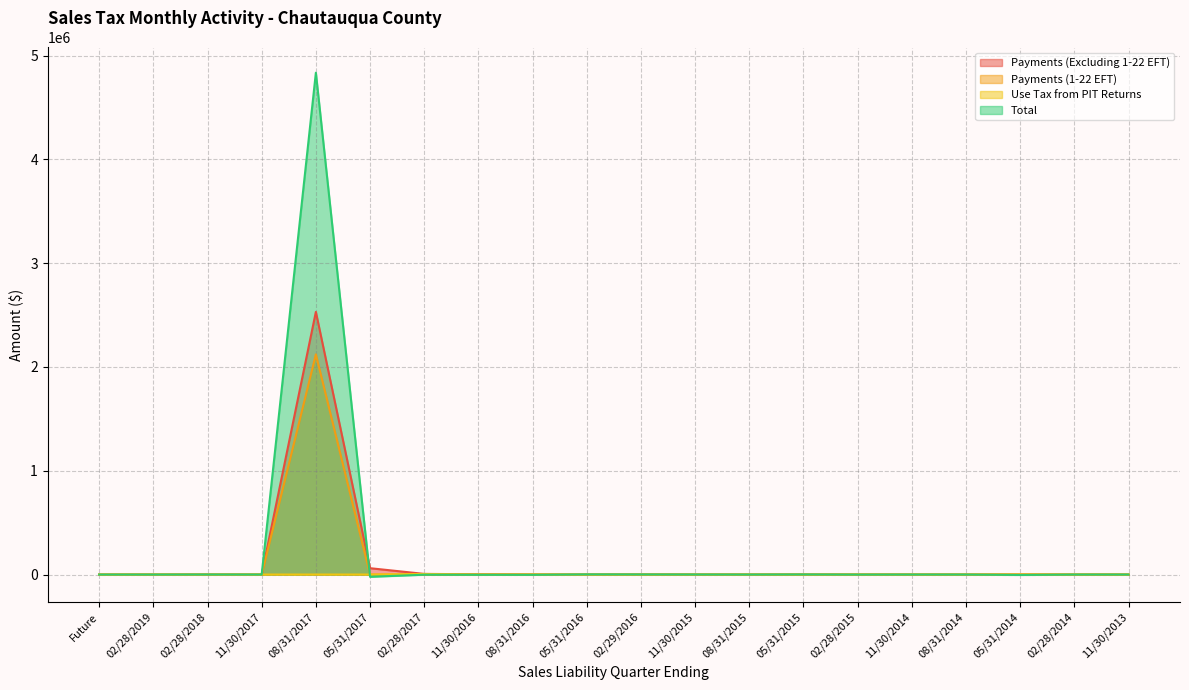

Reading left to right, extract all data points from this chart.

Payments (Excluding 1-22 EFT): 0.0	0.0	721.0	0.0	2530458.2	61216.9	6144.0	2670.1	676.7	466.7	1428.1	515.2	212.9	970.8	189.8	135.1	118.6	267.3	62.7	37.9
Payments (1-22 EFT): 0.0	0.0	0.0	0.0	2121229.5	254.7	40.7	0.0	0.0	0.0	0.0	0.0	0.0	0.0	0.0	0.0	0.0	0.0	0.0	0.0
Use Tax from PIT Returns: 0.0	0.0	0.0	0.0	0.0	0.0	5571.8	0.0	0.0	0.0	3.9	0.0	0.0	0.0	1.0	0.0	0.0	0.0	1.4	0.0
Total: 0.0	-2.4	474.4	0.0	4834566.9	-21838.0	-1404.6	-2391.1	-2607.4	1603.3	1036.0	474.3	86.2	960.3	-268.8	185.7	28.1	-3907.0	2.0	-13.9